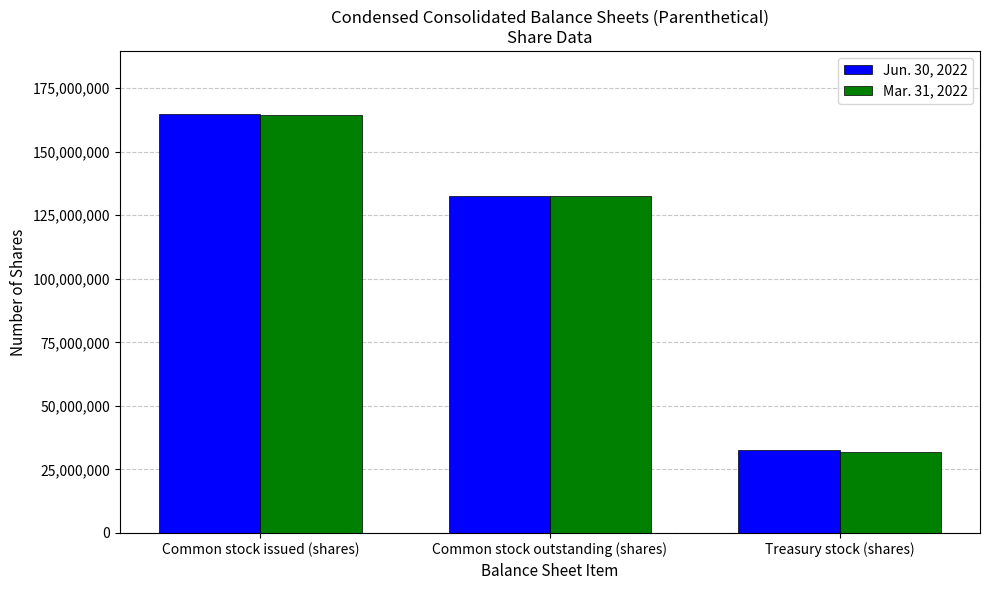

What is the maximum value shown in the chart?

164900879